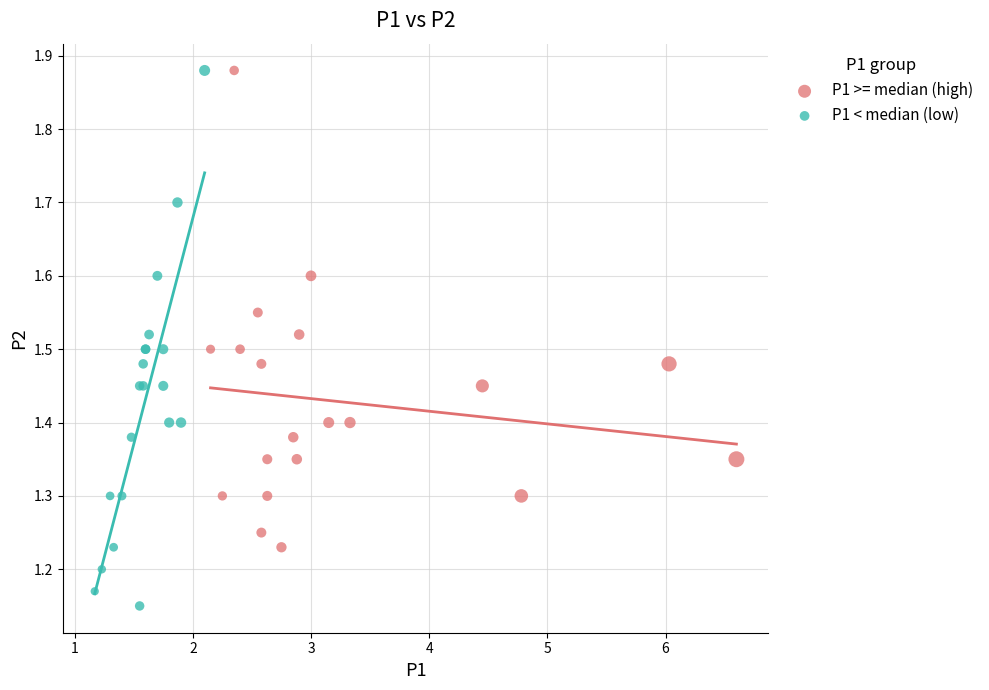

Which series reaches the minimum Y coordinate?

P1 < median (low)